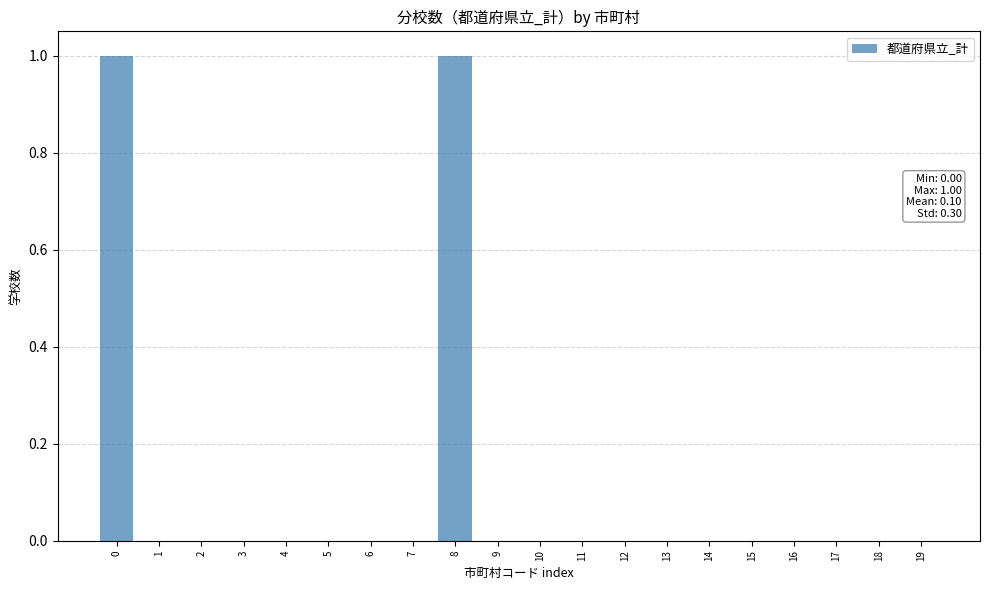

Reading left to right, what are all the values shown in this chart?

0=1	1=0	2=0	3=0	4=0	5=0	6=0	7=0	8=1	9=0	10=0	11=0	12=0	13=0	14=0	15=0	16=0	17=0	18=0	19=0